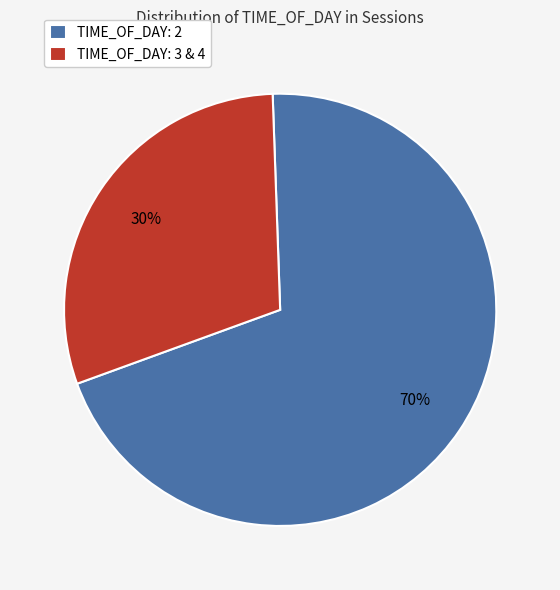

Is there any slice that represents more than half of the pie?

Yes